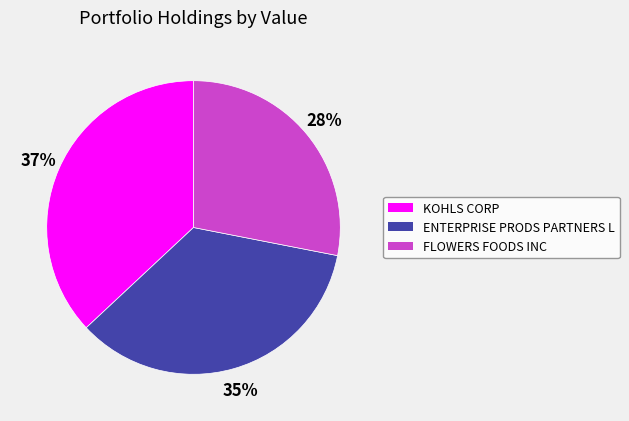

The FLOWERS FOODS INC slice represents 28% of the pie. True or false?

True